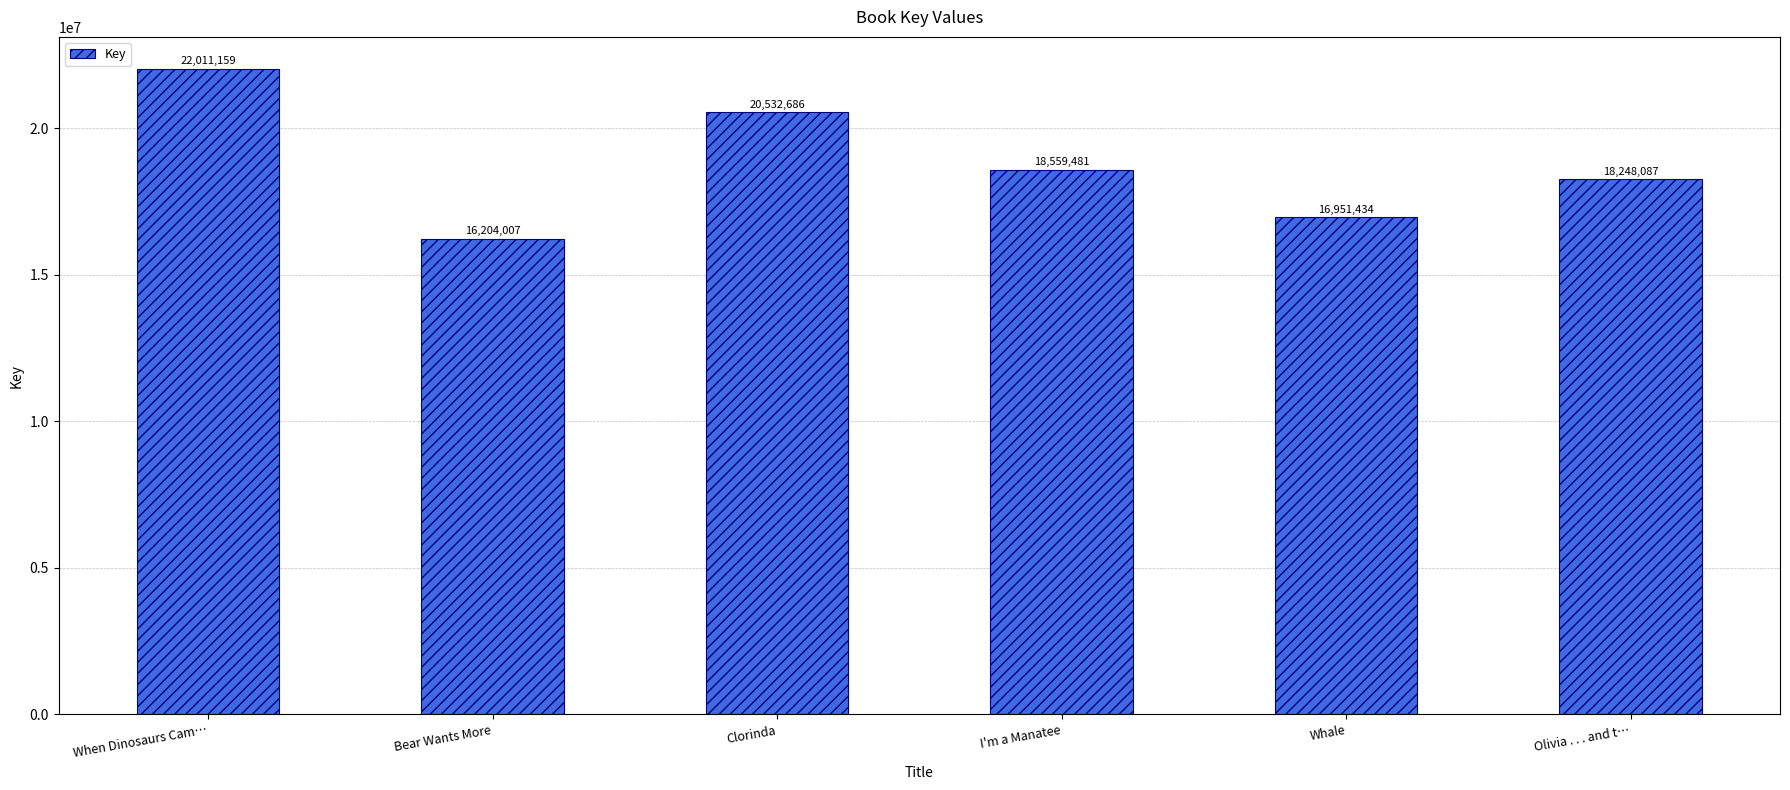

Are the bars horizontal?

No